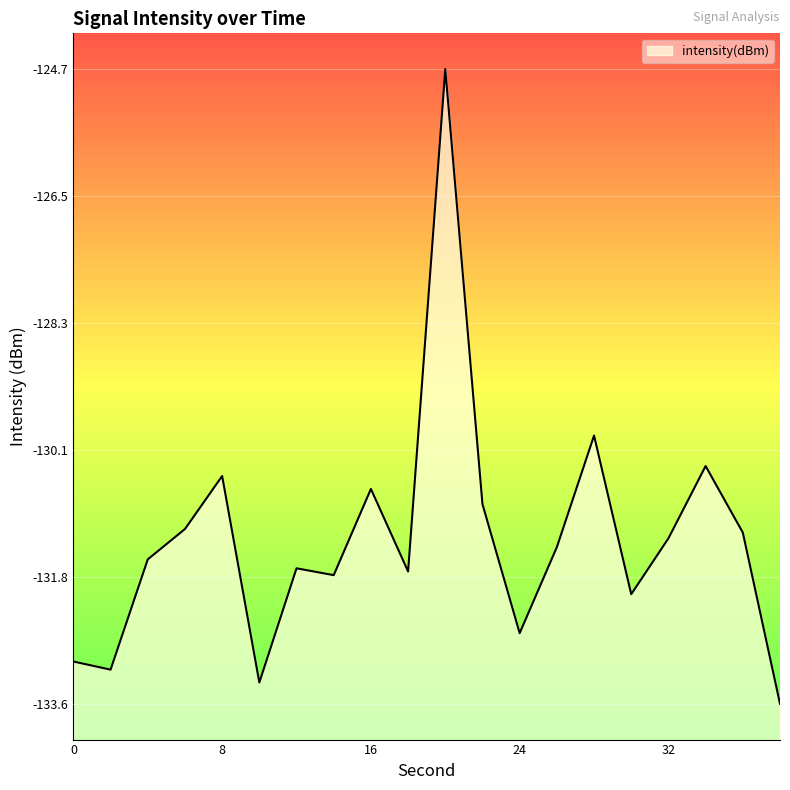

What is the value of the 20th point from the left?

-133.6